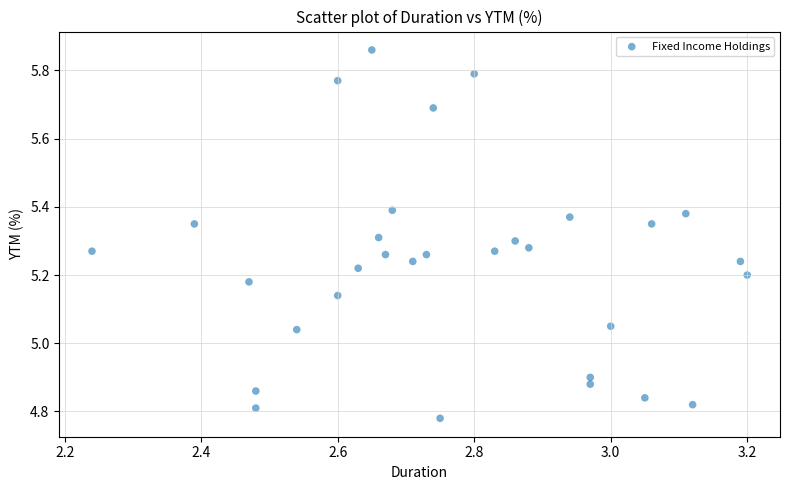

What is the range of Y values (max minus min)?

1.1